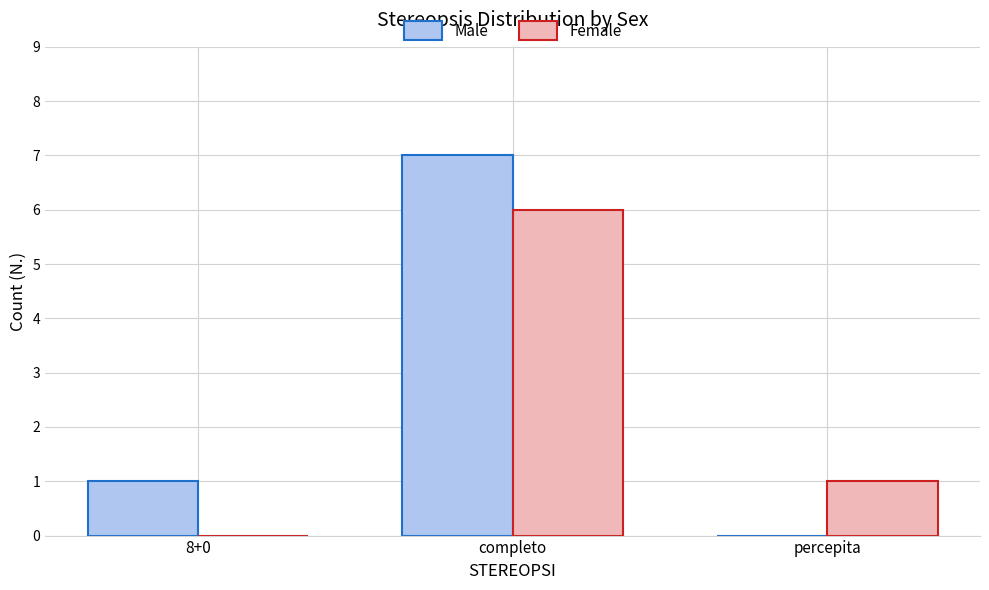

Is it true that Male equals 2 at 8+0?

False